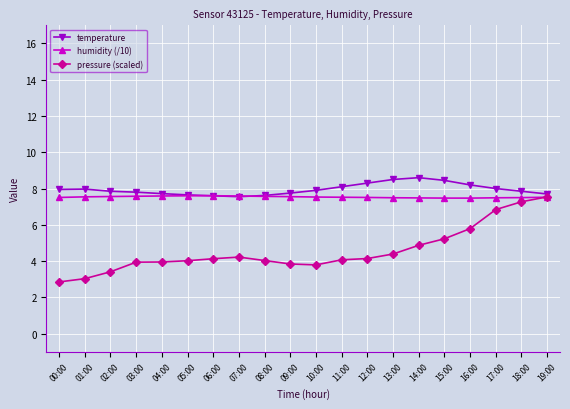

Which label corresponds to the smallest value in the chart?

00:00